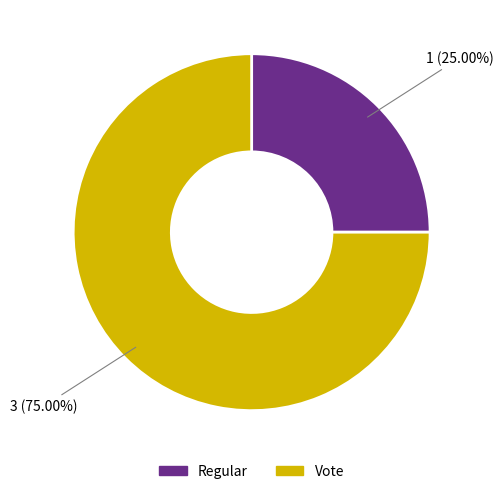

Is it true that Regular is 31% of the pie?

False